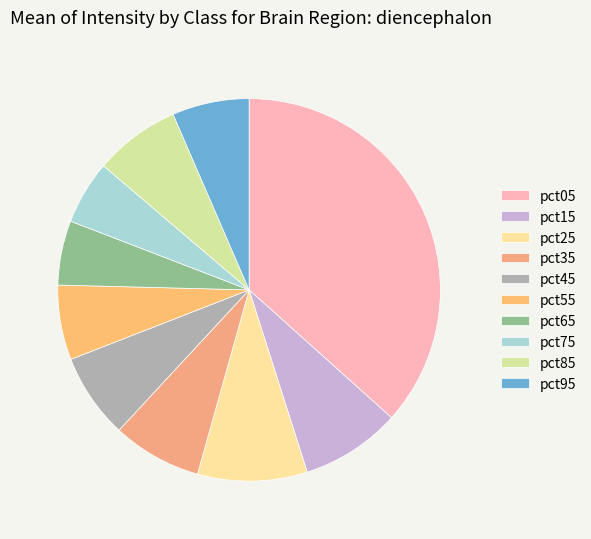

Between pct75 and pct65, which is larger?

pct65